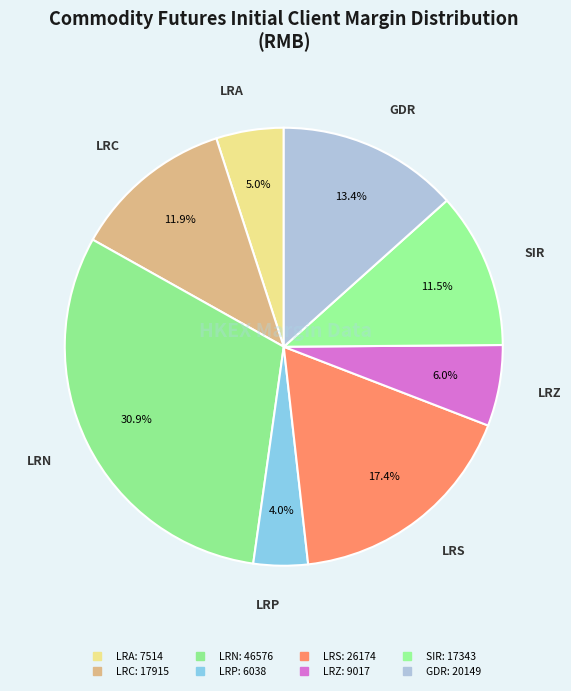

How many slices are in this pie chart?

8